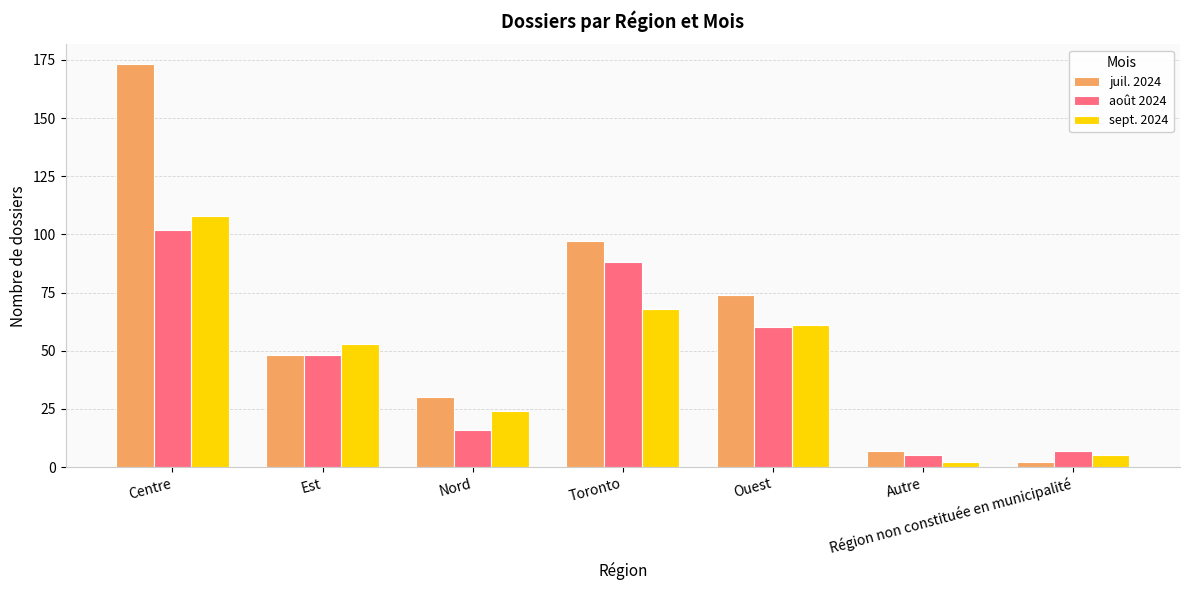

How many bars are there in total?

21